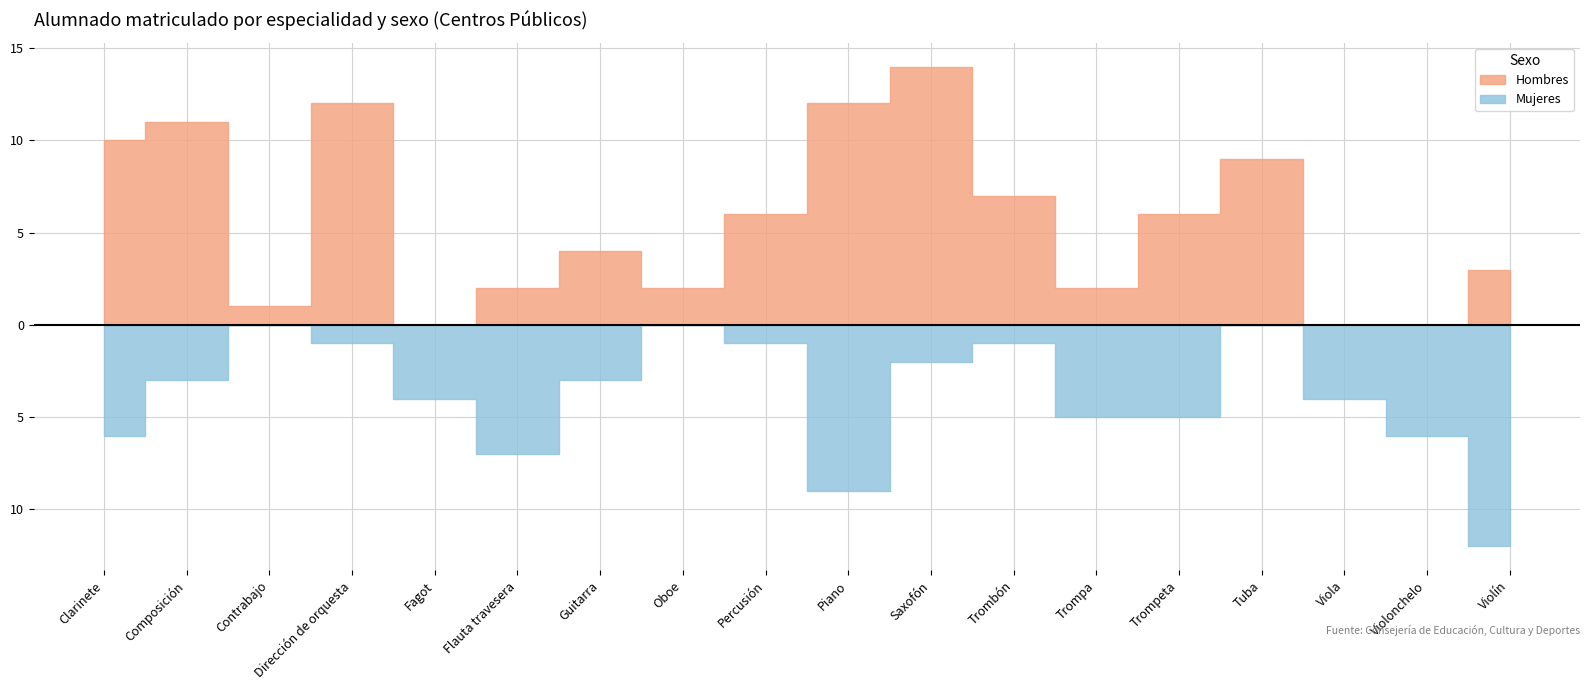

What is the difference between the Hombres values at Viola and Contrabajo?

1